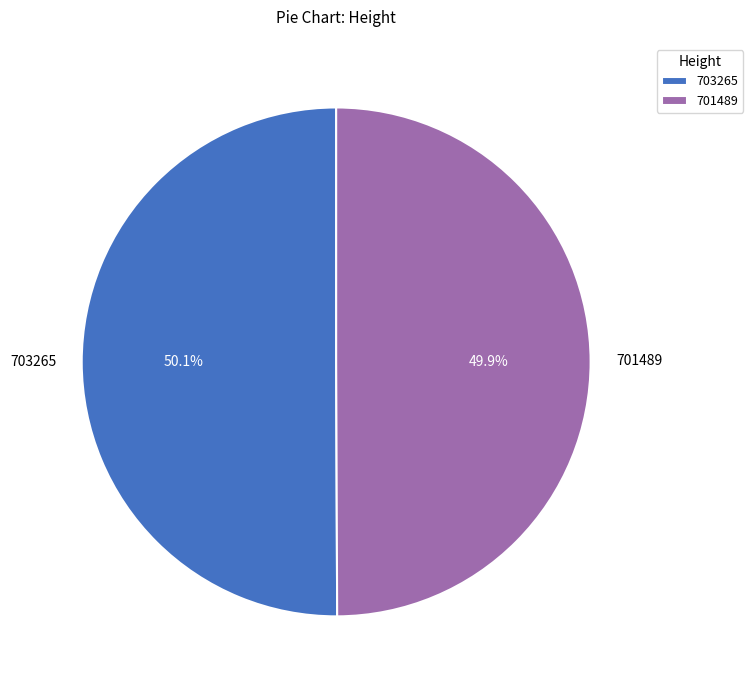

Is there any slice that represents more than half of the pie?

Yes